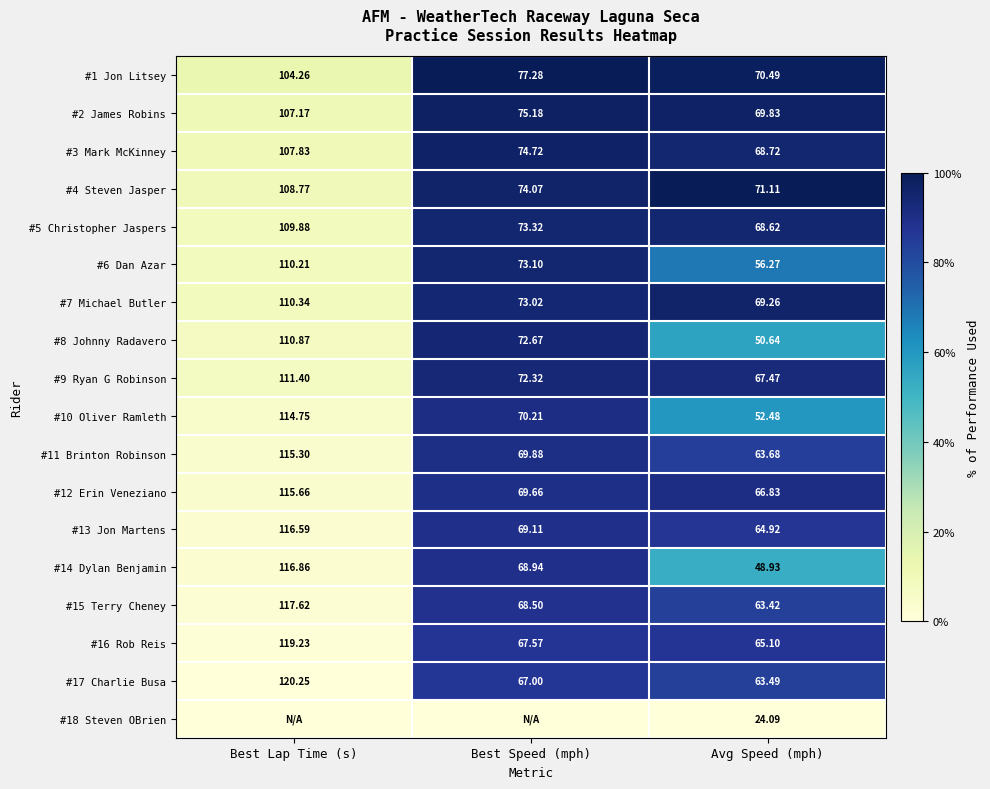

Which category has the highest value in the #8 Johnny Radavero series?

Best Lap Time (s)